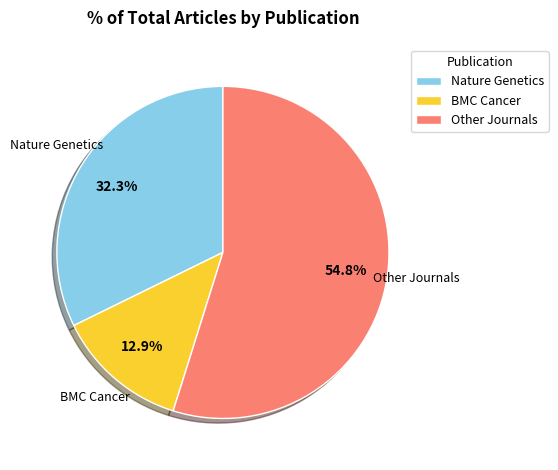

Is the sum of Other Journals and BMC Cancer greater than half?

Yes